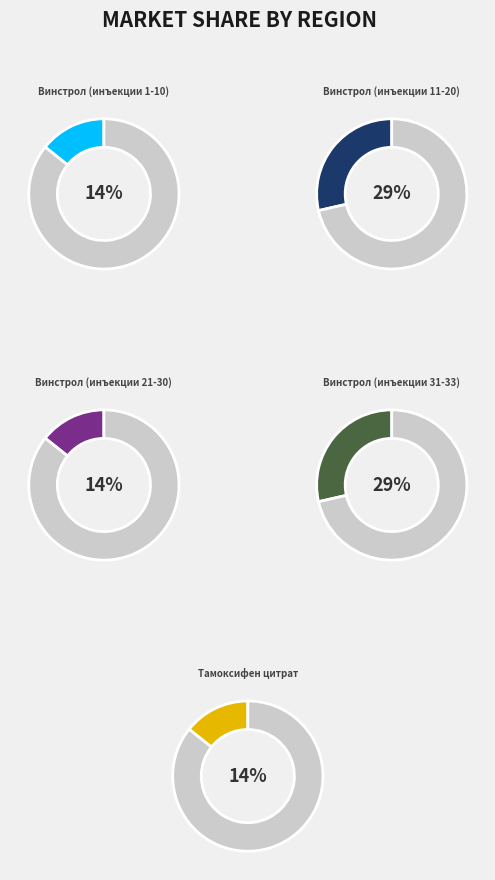

Which category has the biggest portion of the pie?

Винстрол (инъекции 11-20)